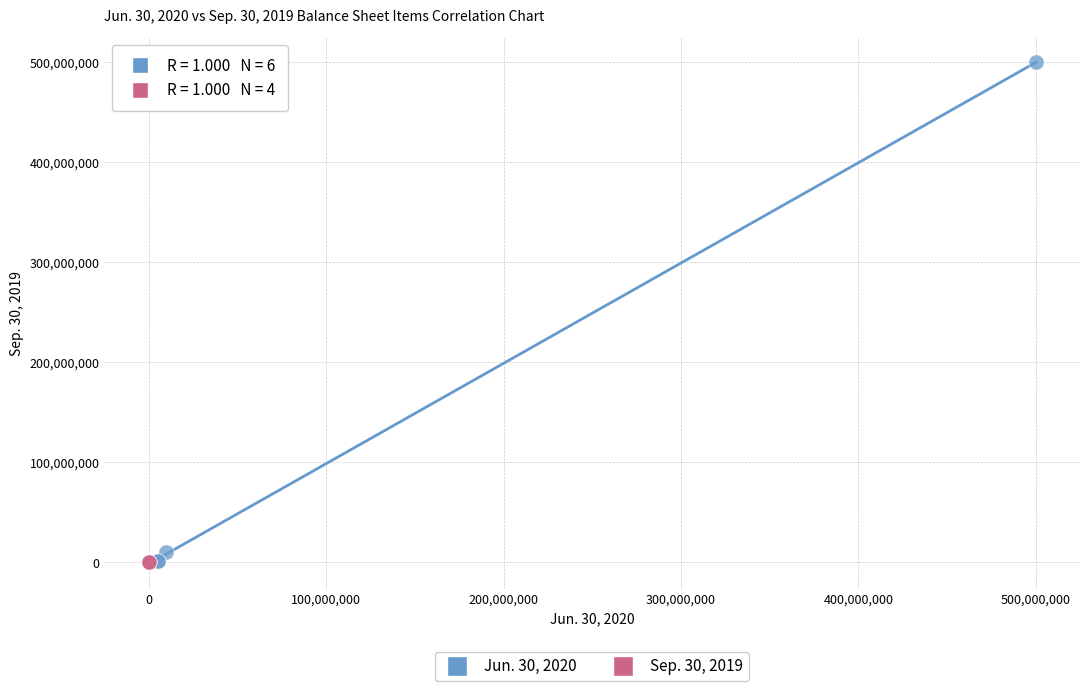

Which series has the largest Y range (max minus min)?

Jun. 30, 2020